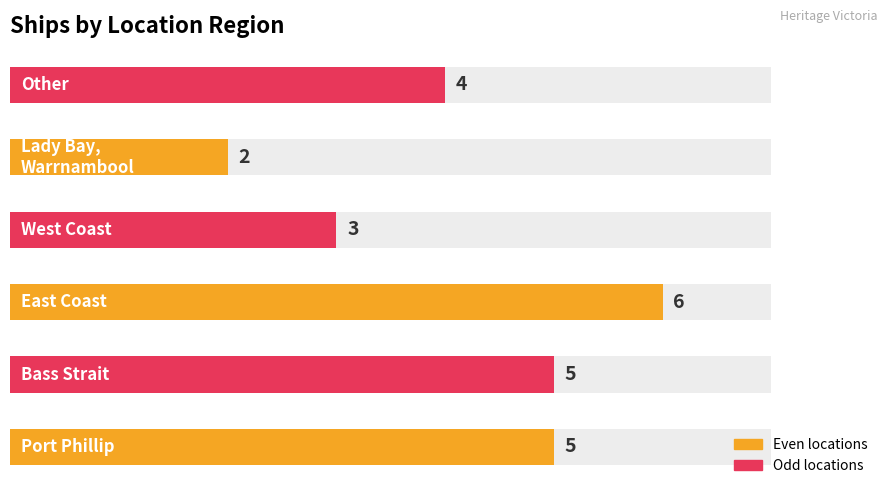

What is the difference between the second highest and minimum values?

3